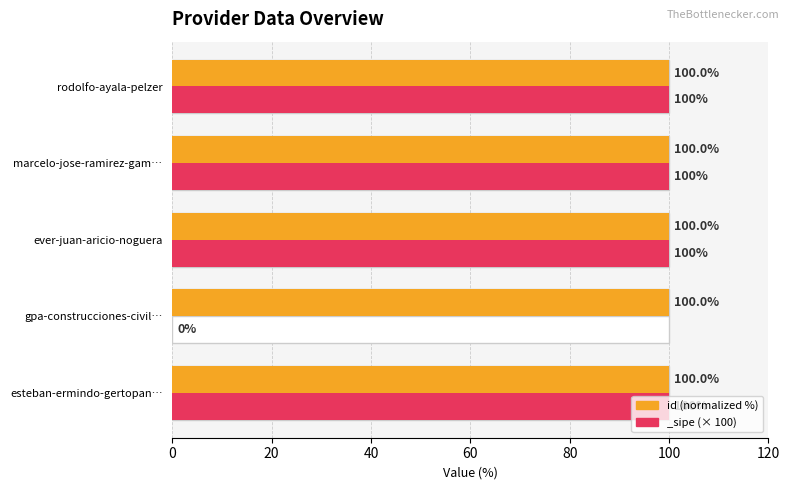

What is the maximum value shown in the chart?

100.0